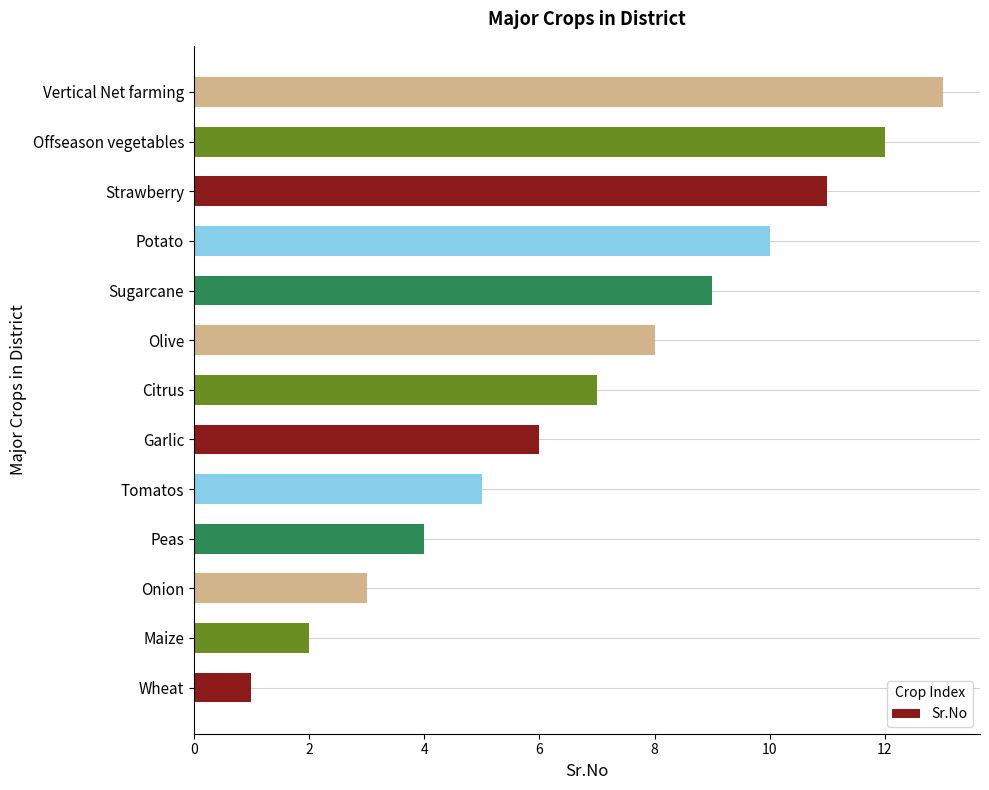

What is the change in value from Garlic to Citrus?

+1